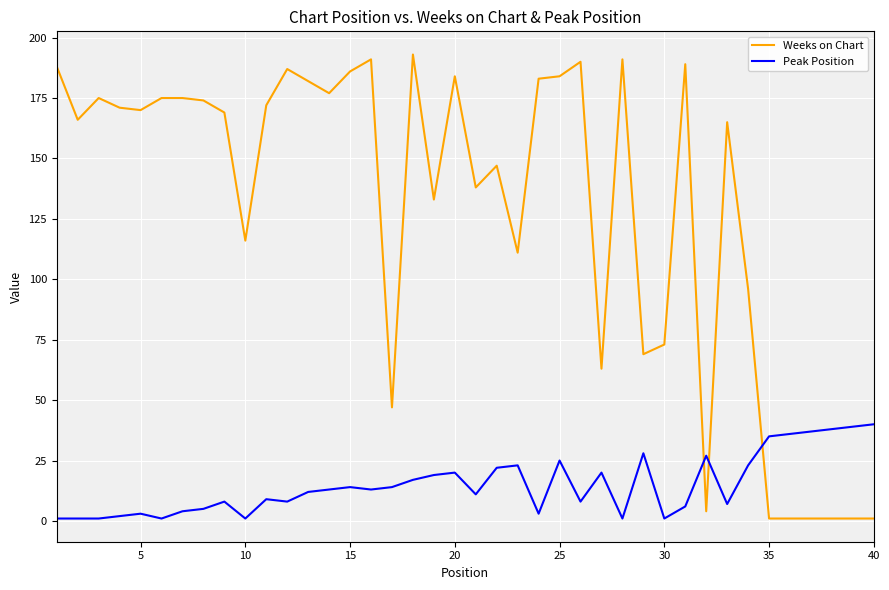

What is the difference between the maximum and minimum values in the Peak Position series?

39